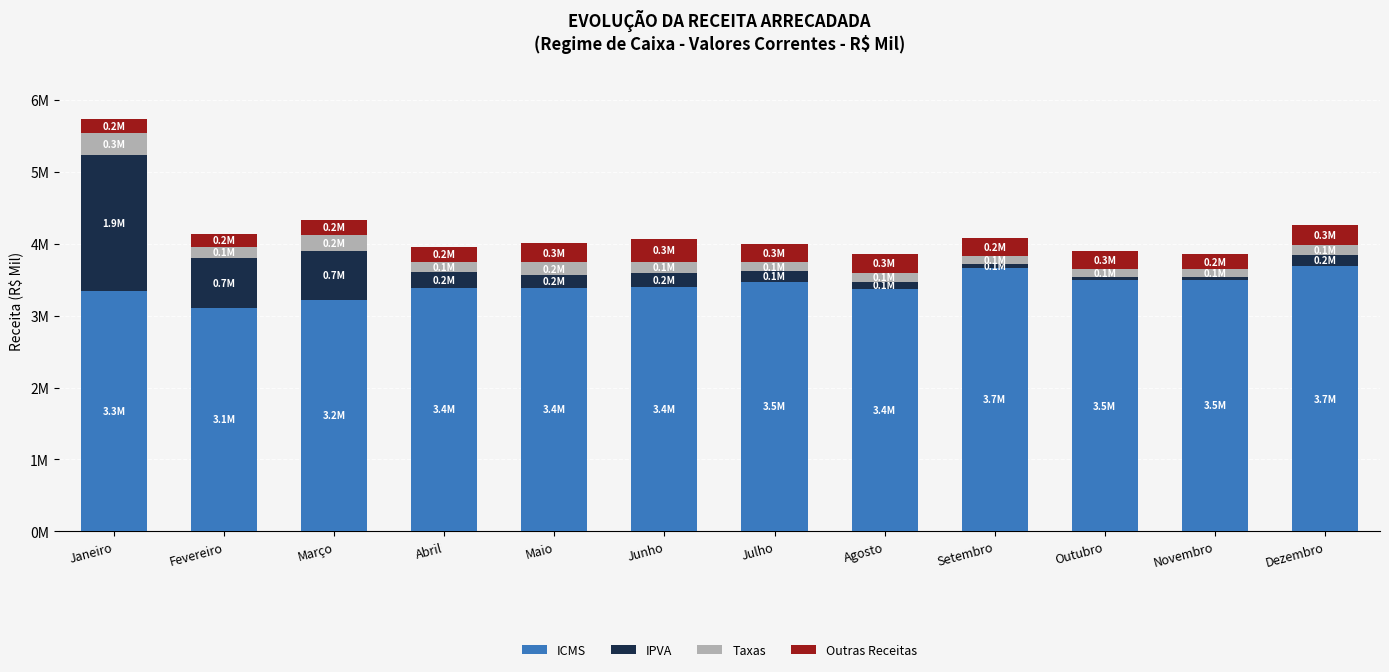

What is the sum of the ICMS values at Fevereiro and Agosto?

6484196.0